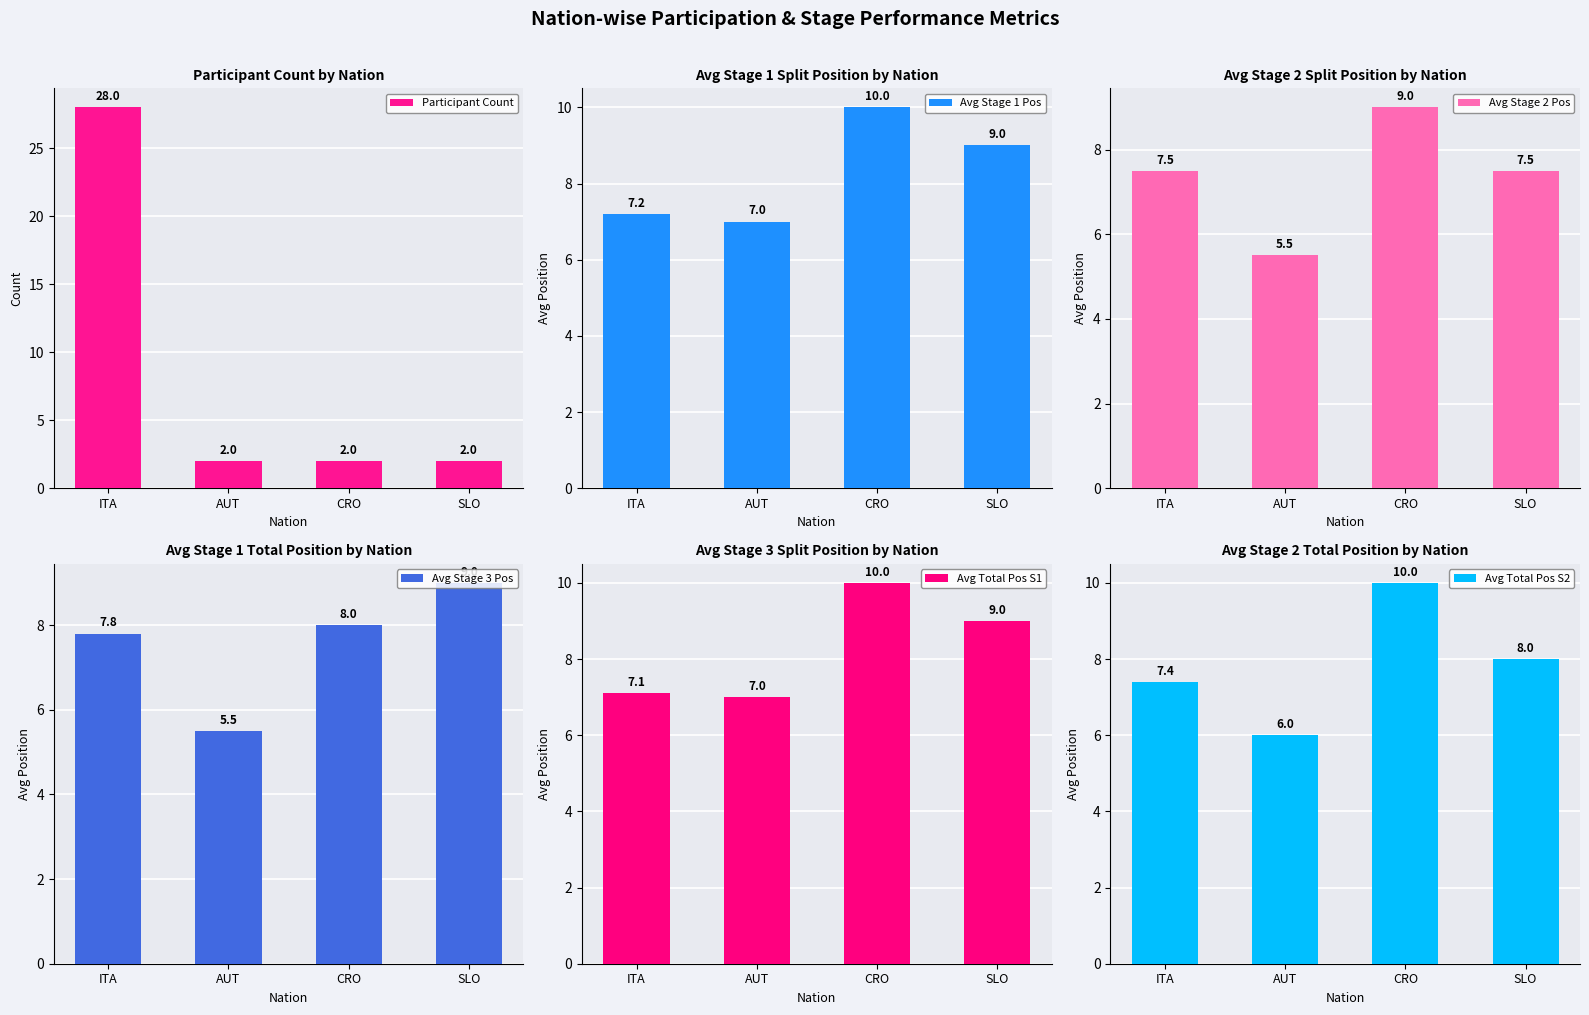

What is the greatest value displayed?

28.0